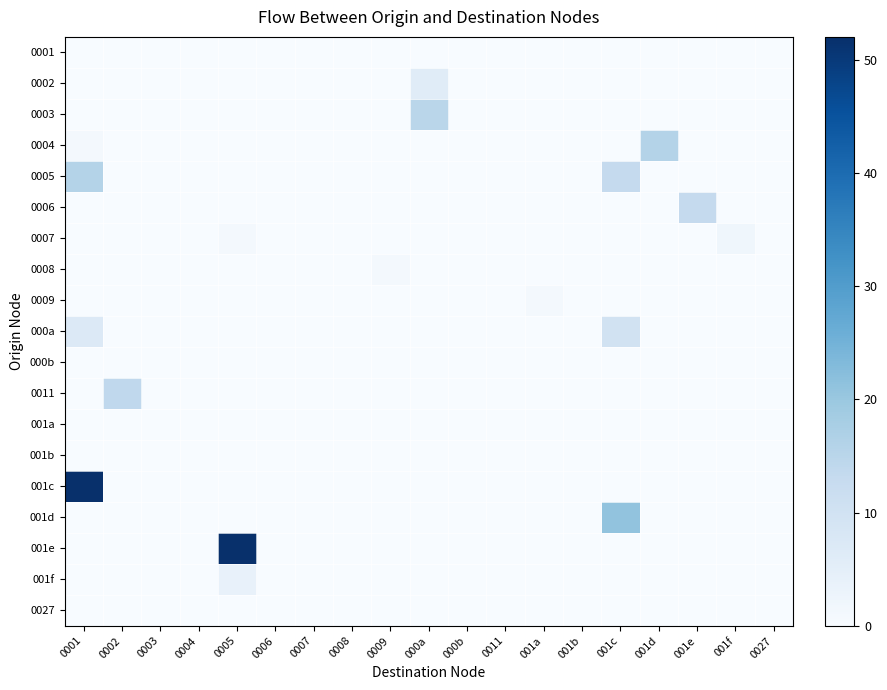

Which category has the lowest value across all series?

0001